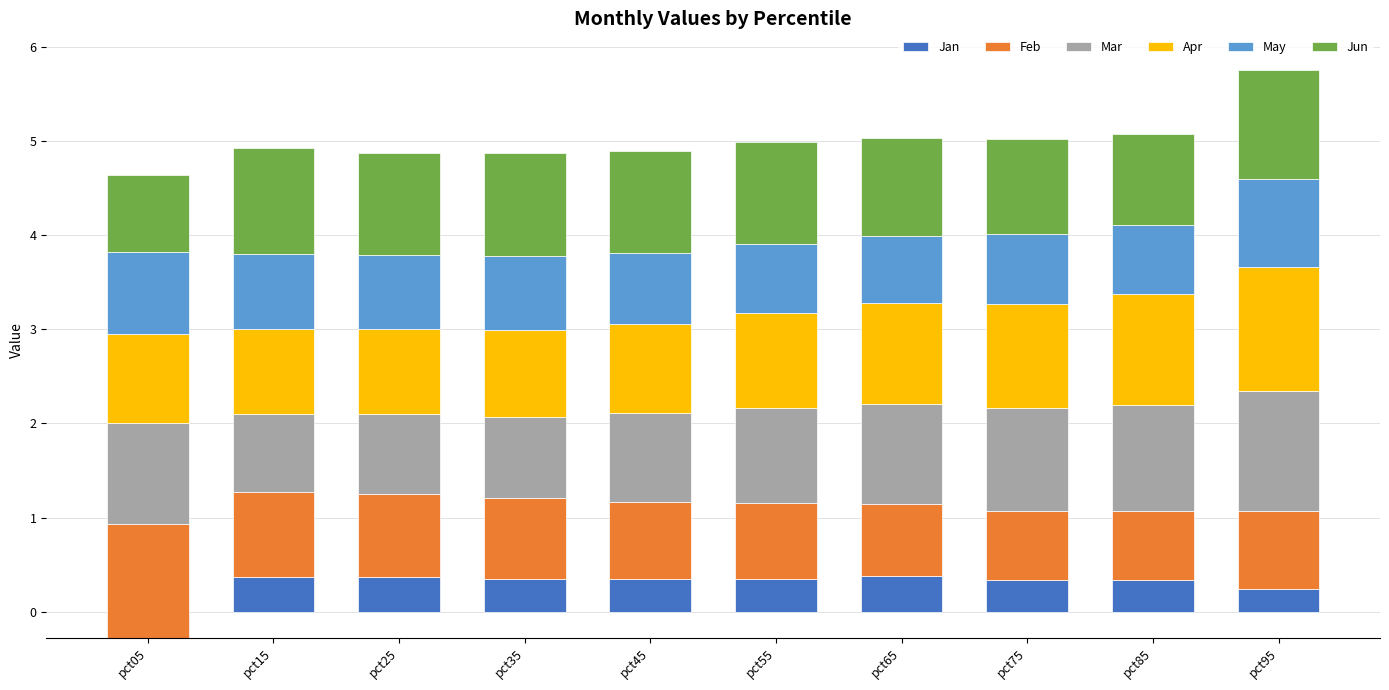

Between pct65 and pct05, which is larger?

pct65